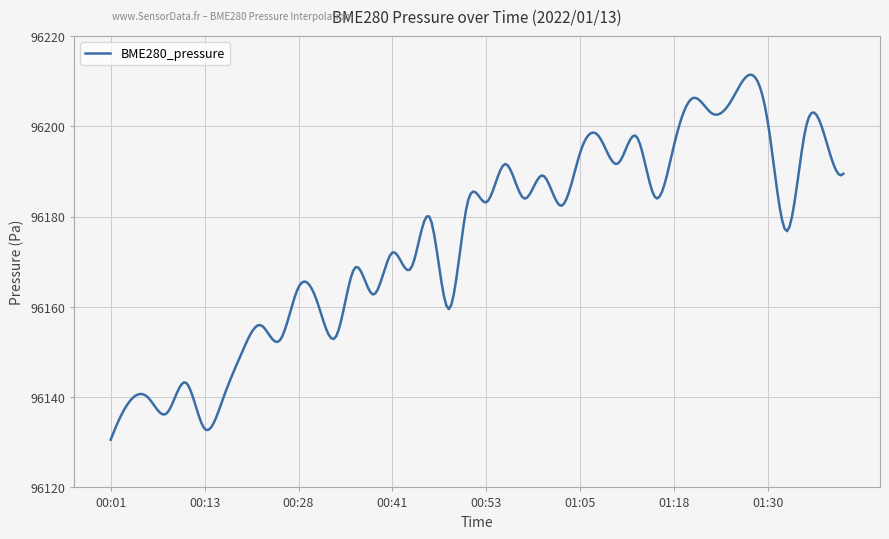

What is the difference between the maximum and minimum values?

80.9